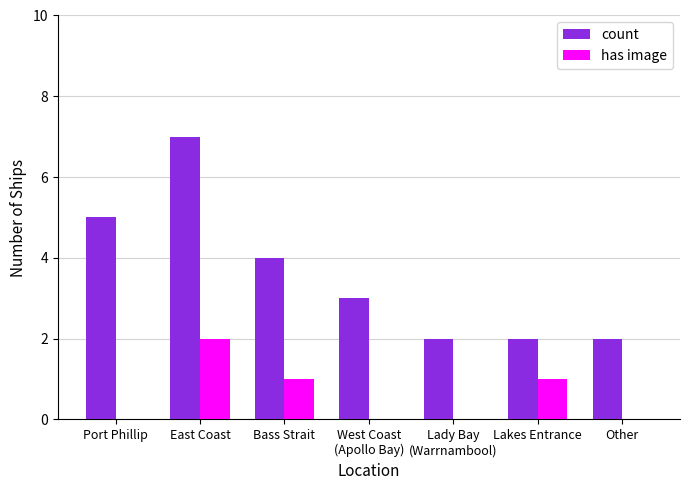

What is the total value across all series at East Coast?

9